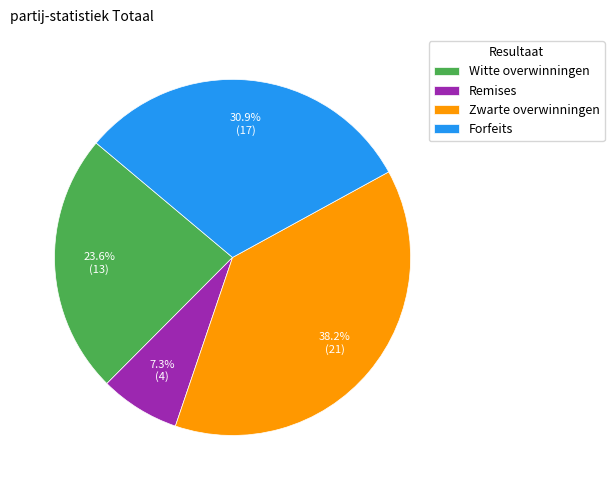

How many slices are in this pie chart?

4